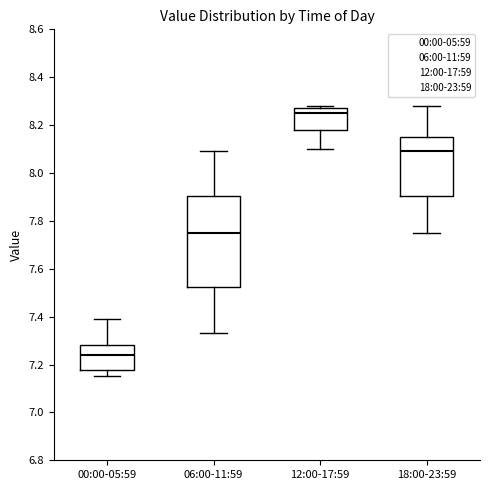

Reading left to right, read every box against the y-axis: the position of its median line, the range the box covers, and the ends of its whiskers. The values are not printed on the chart, so give them approximately, as read against the axis.

00:00-05:59: median 7.24, box 7.18 to 7.28, whiskers 7.16 to 7.40
06:00-11:59: median 7.76, box 7.52 to 7.90, whiskers 7.34 to 8.10
12:00-17:59: median 8.26, box 8.18 to 8.28, whiskers 8.10 to 8.28 (just above the box's upper edge)
18:00-23:59: median 8.10, box 7.90 to 8.16, whiskers 7.76 to 8.28